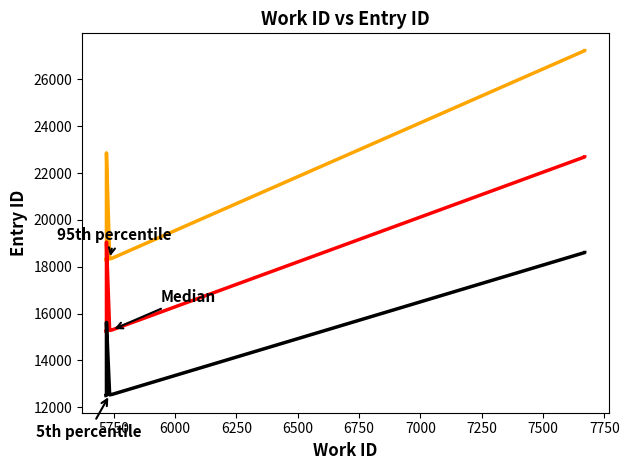

Between 7000 and 7750, which series saw the biggest shift?

95th percentile